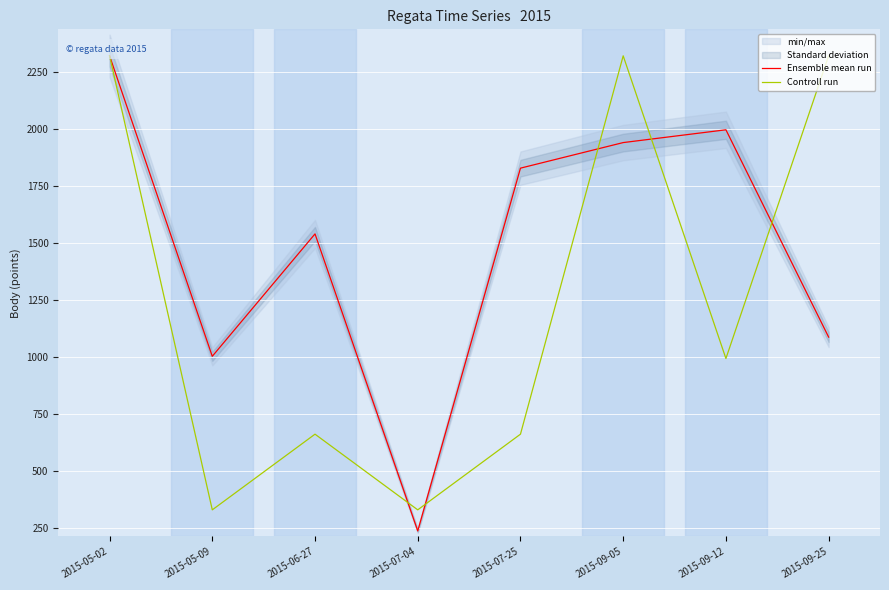

The value of Ensemble mean run at 2015-07-25 is 1828.0. True or false?

True